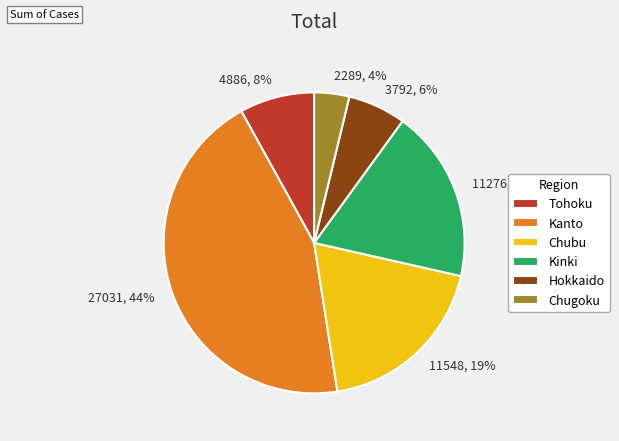

To the nearest percent, what percentage of the pie is 11276, 19%?

19%